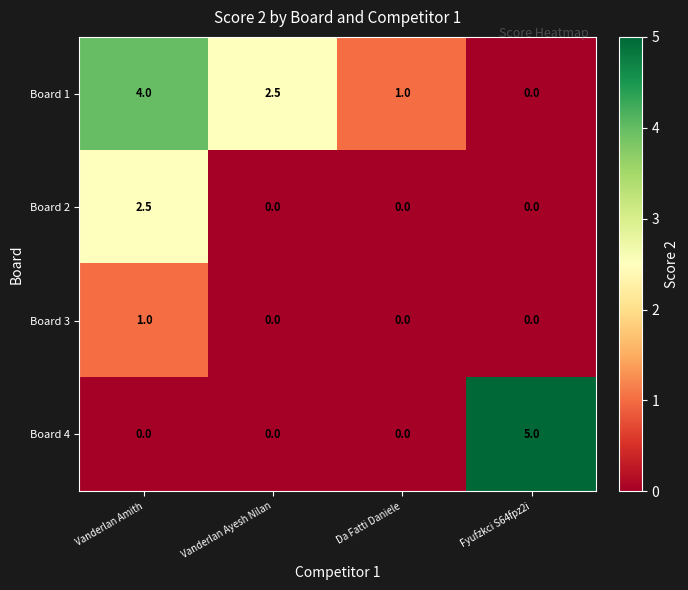

Reading left to right, extract all data points from this chart.

Board 1: 4.0	2.5	1.0	0.0
Board 2: 2.5	0.0	0.0	0.0
Board 3: 1.0	0.0	0.0	0.0
Board 4: 0.0	0.0	0.0	5.0